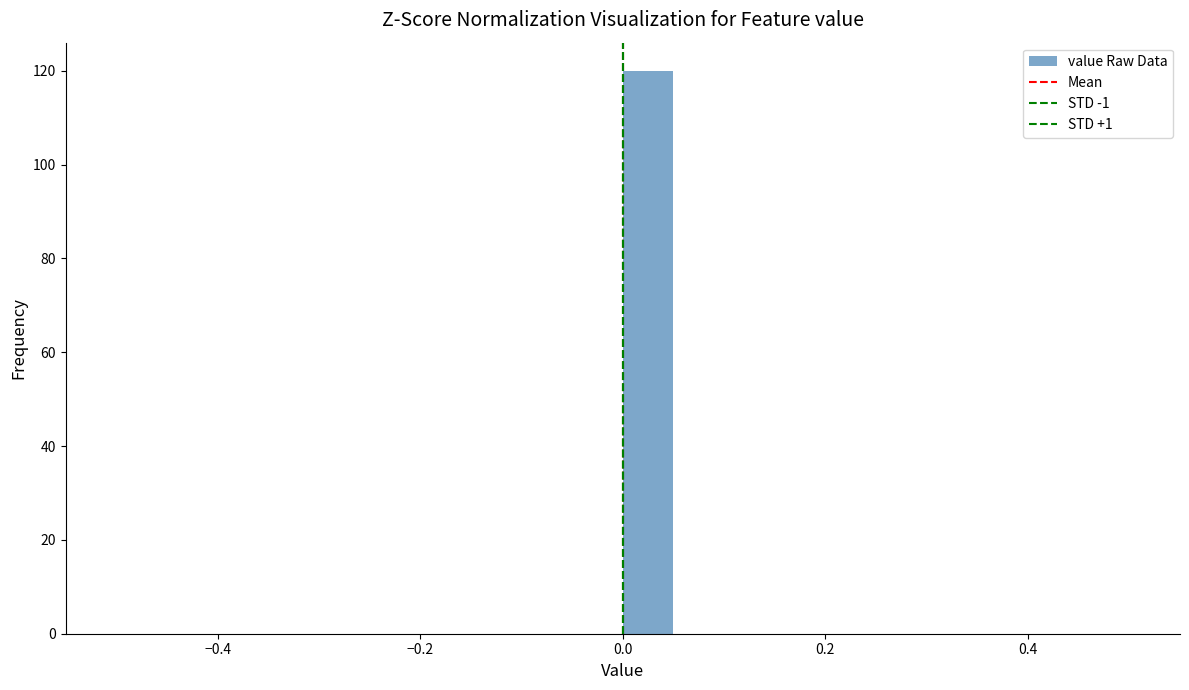

Around what value on the x-axis is the tallest bar? Give the approximate position of its centre, as read against the axis.

0.02